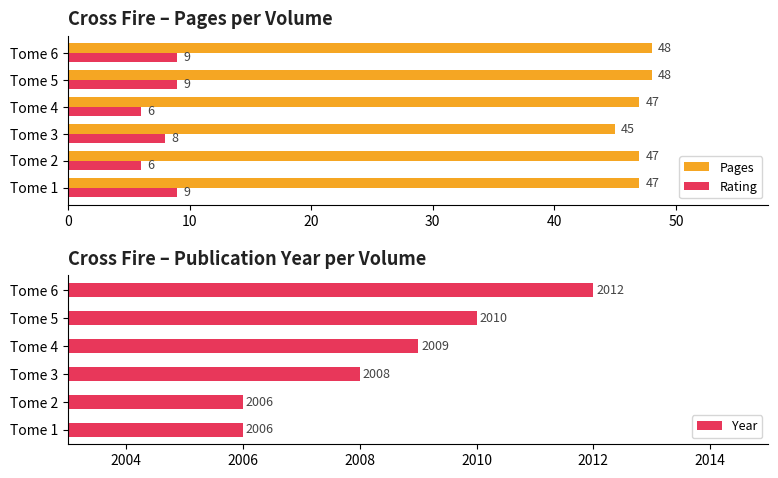

What is the lowest value of the Rating series?

6